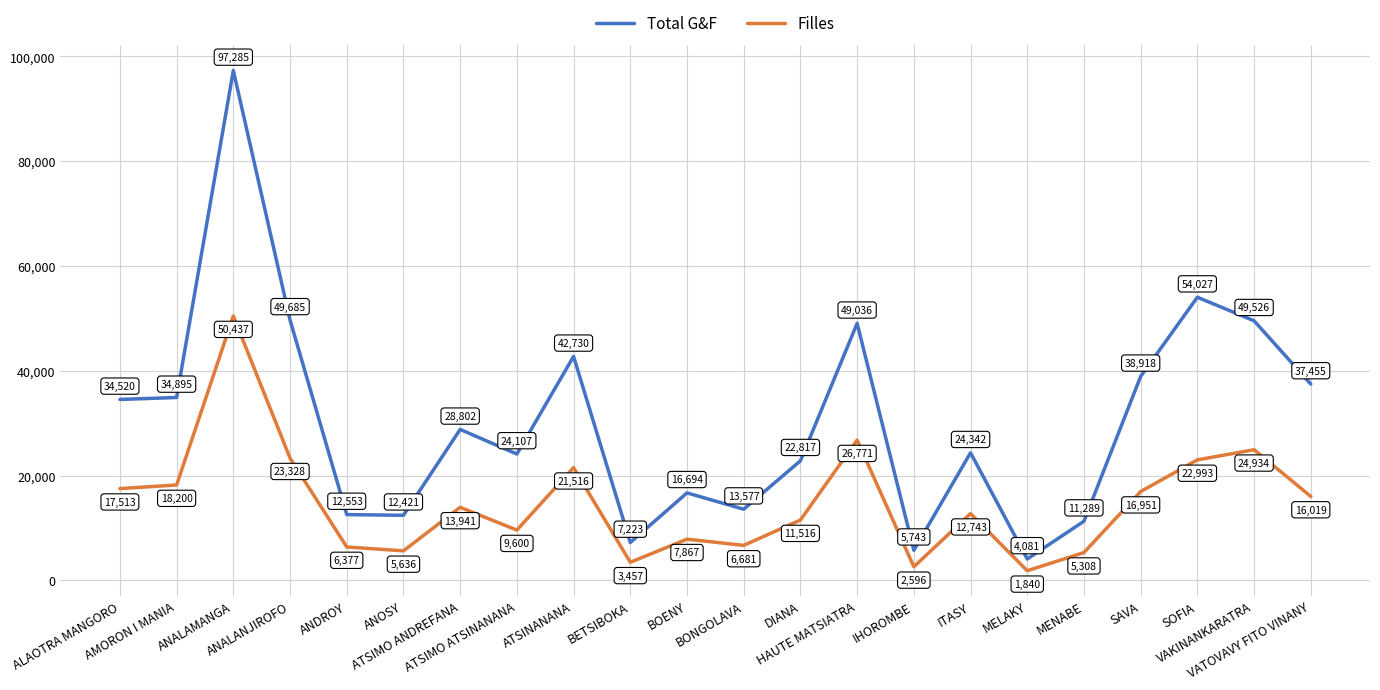

What are all the series names shown in the legend?

Total G&F, Filles